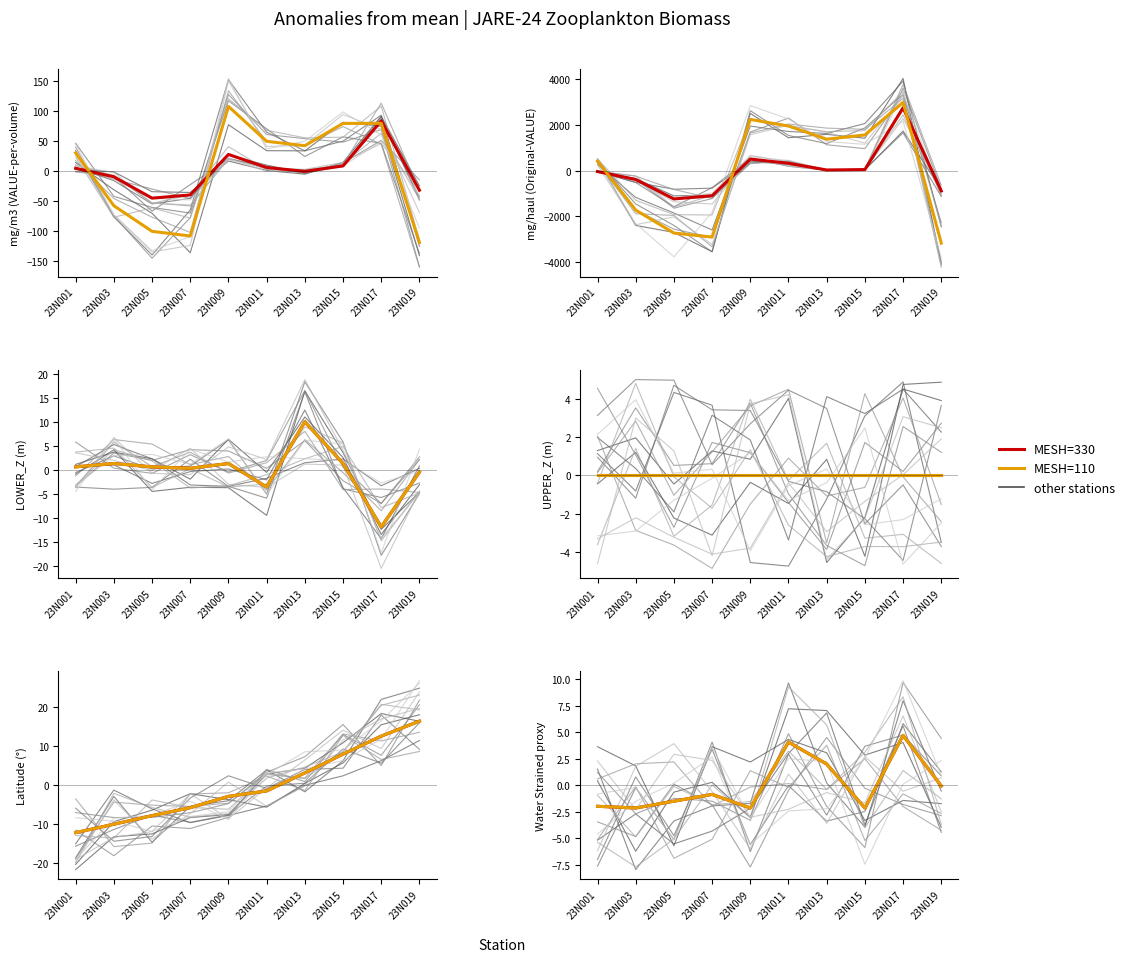

What is the total value across all series at 23N017?

9.4